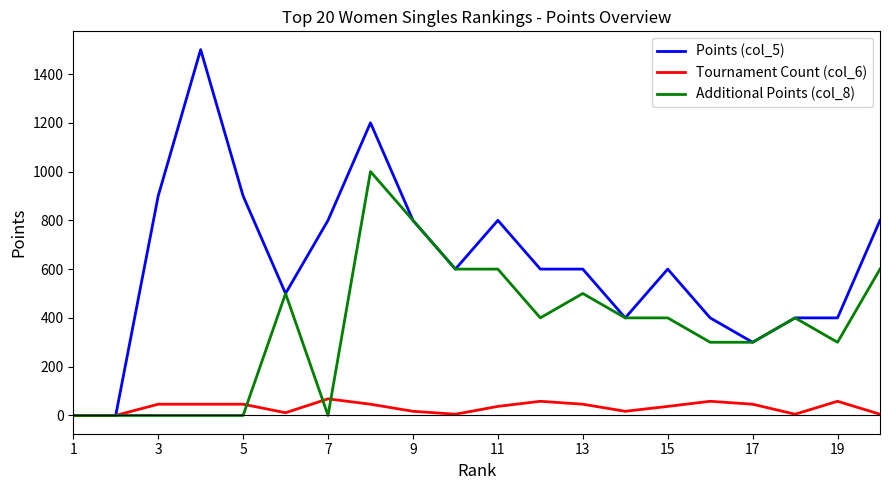

List the series in order of their peak value, highest first.

Points (col_5), Additional Points (col_8), Tournament Count (col_6)